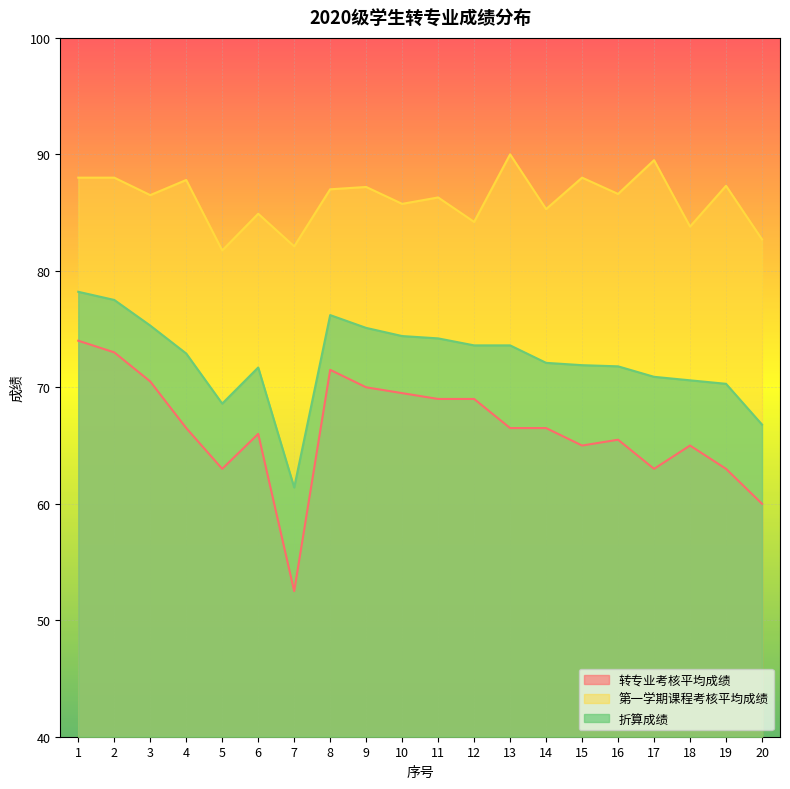

What is the value of the 转专业考核平均成绩 point at the 11th from the left?

69.0